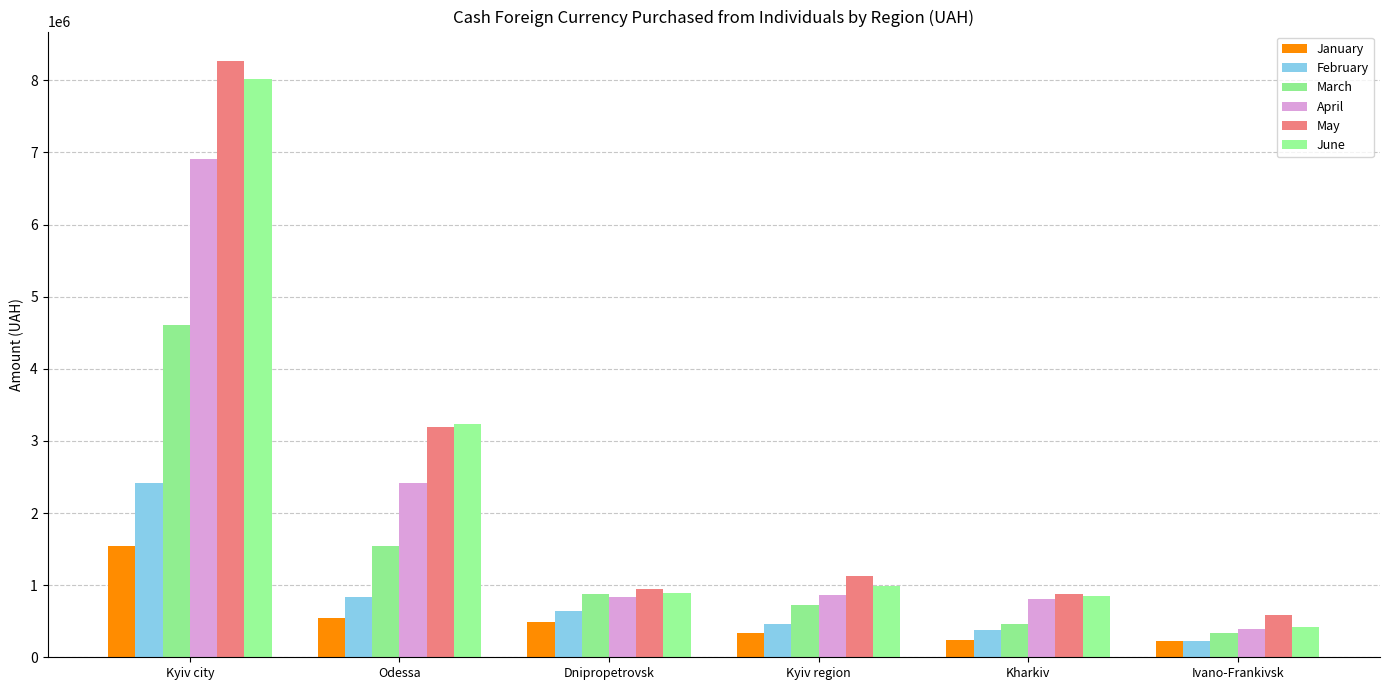

How many bars are there in total?

36